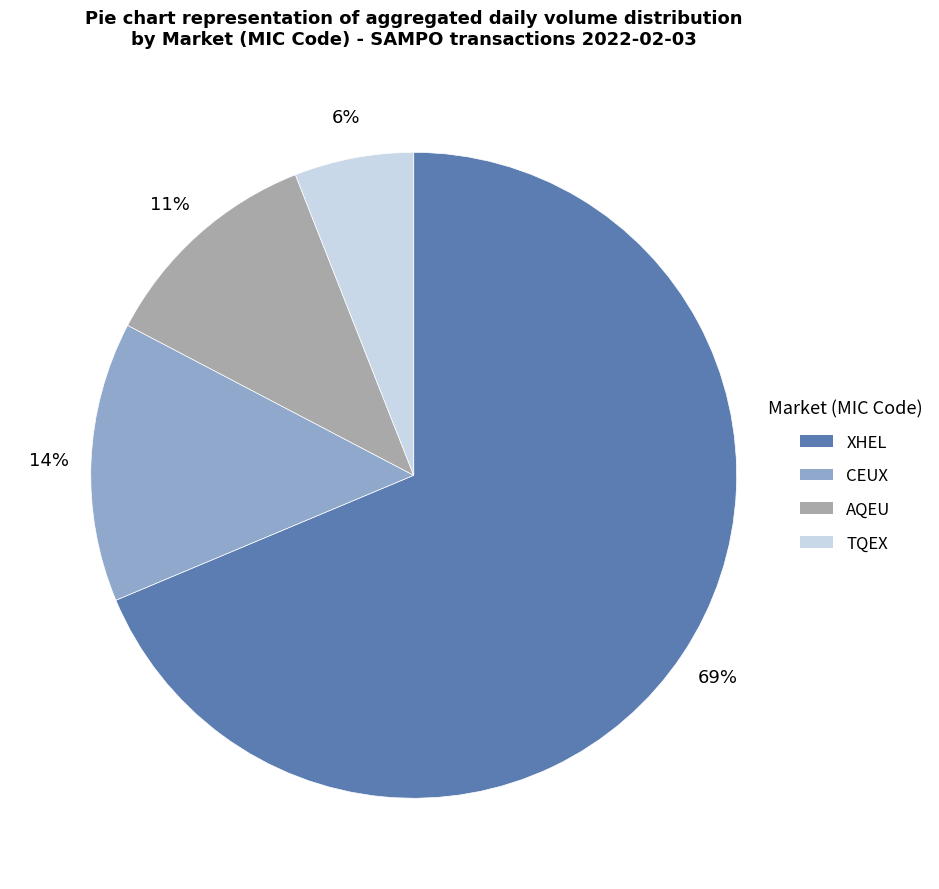

Which category has the biggest portion of the pie?

XHEL